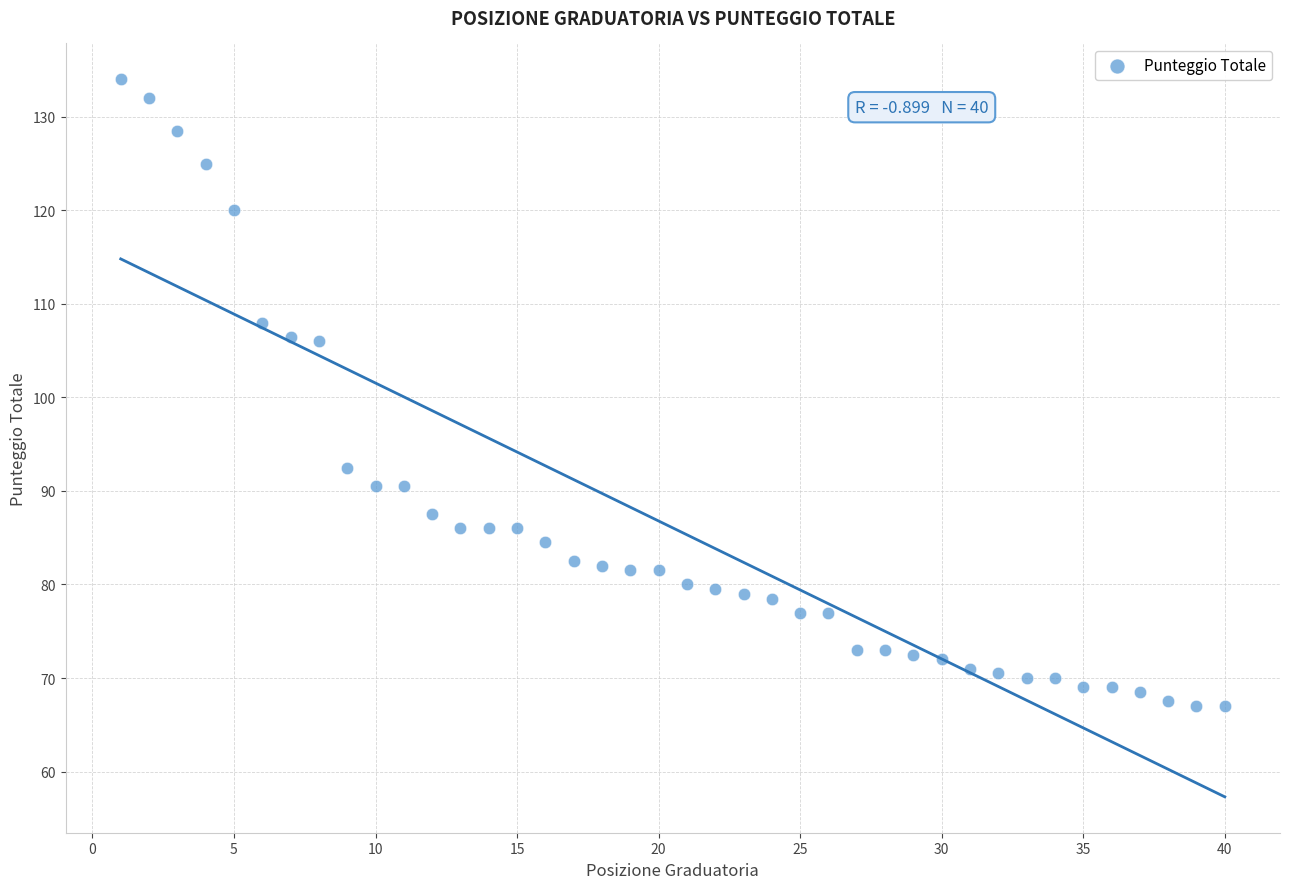

What is the range of Y values (max minus min)?

67.0